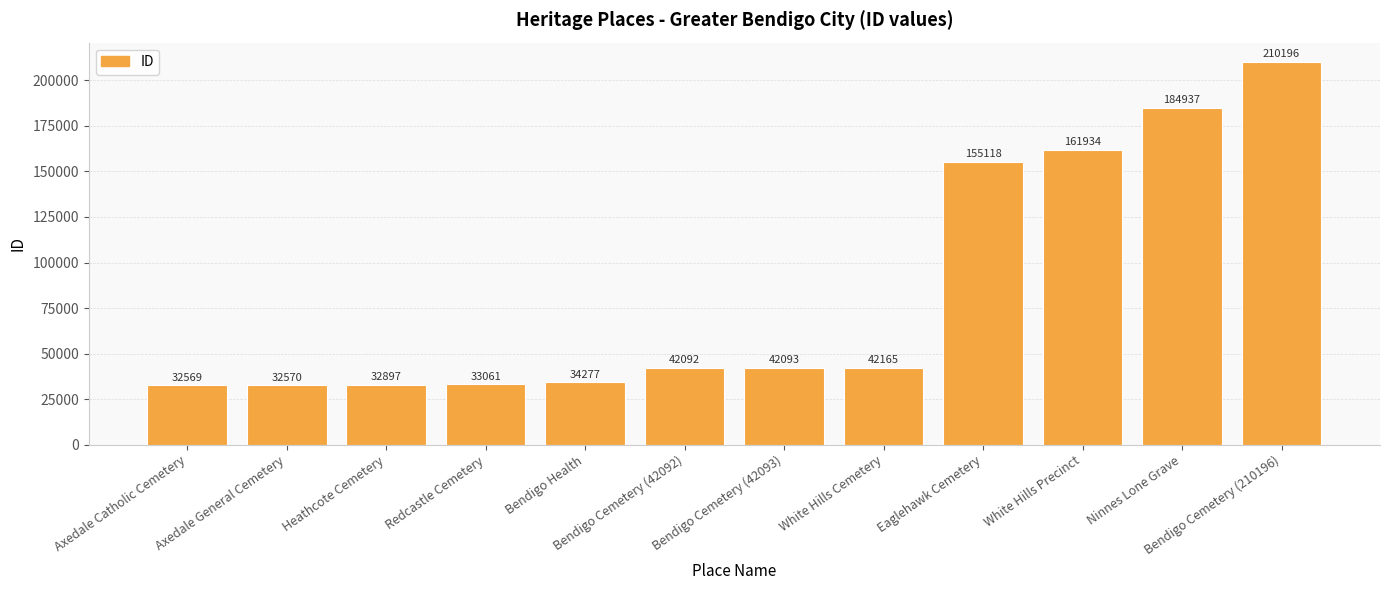

What is the value of the 7th bar from the left?

42093